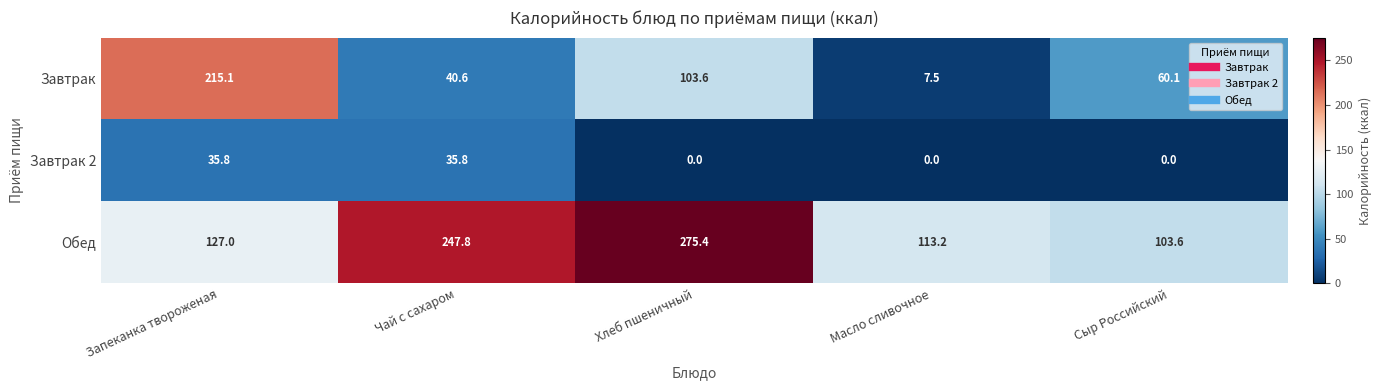

Count the number of categories in the chart.

5